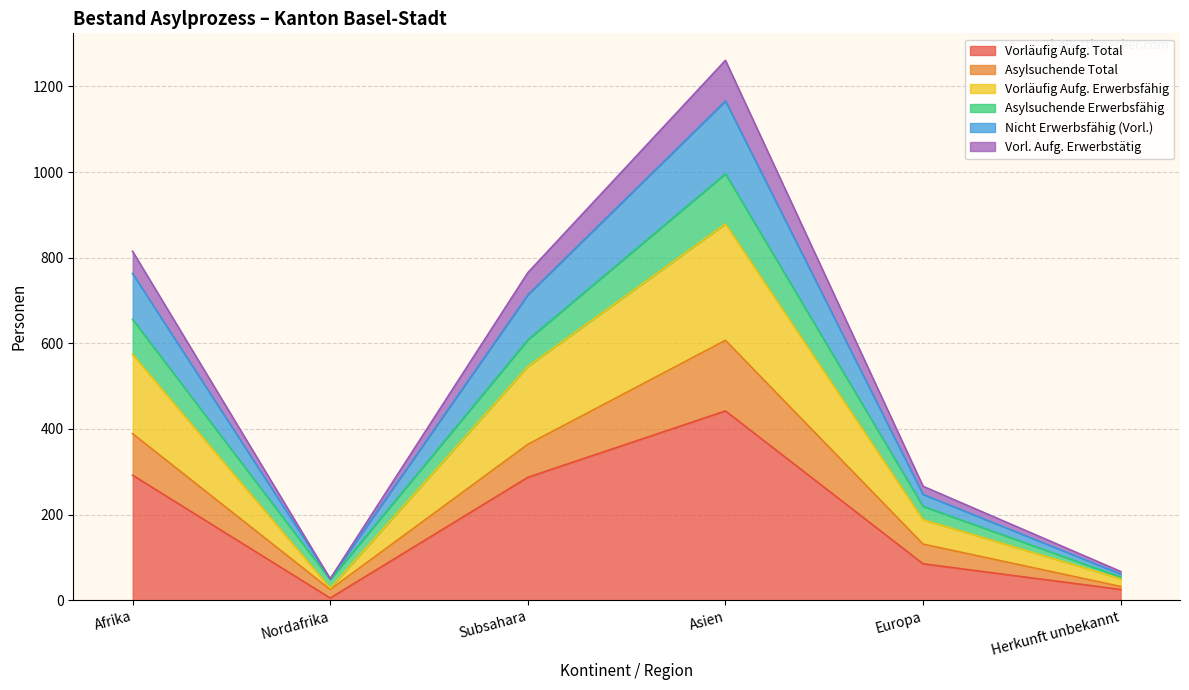

What is the spread (max minus min) of values at Europa?

181